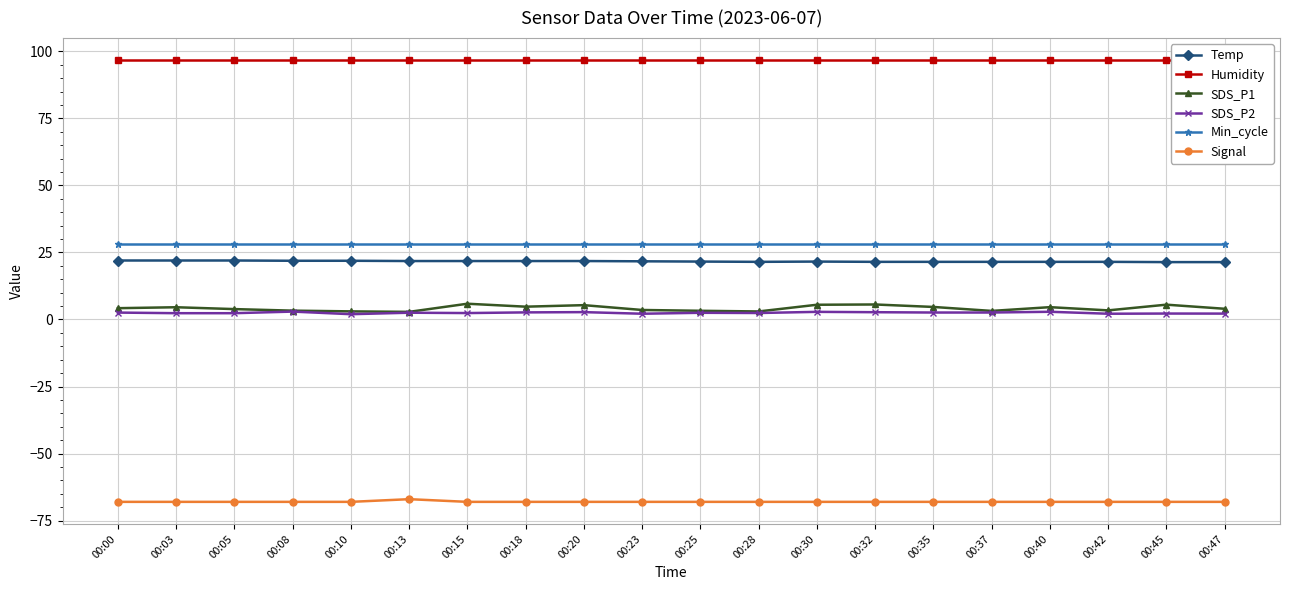

At which label does Min_cycle reach its peak?

00:00